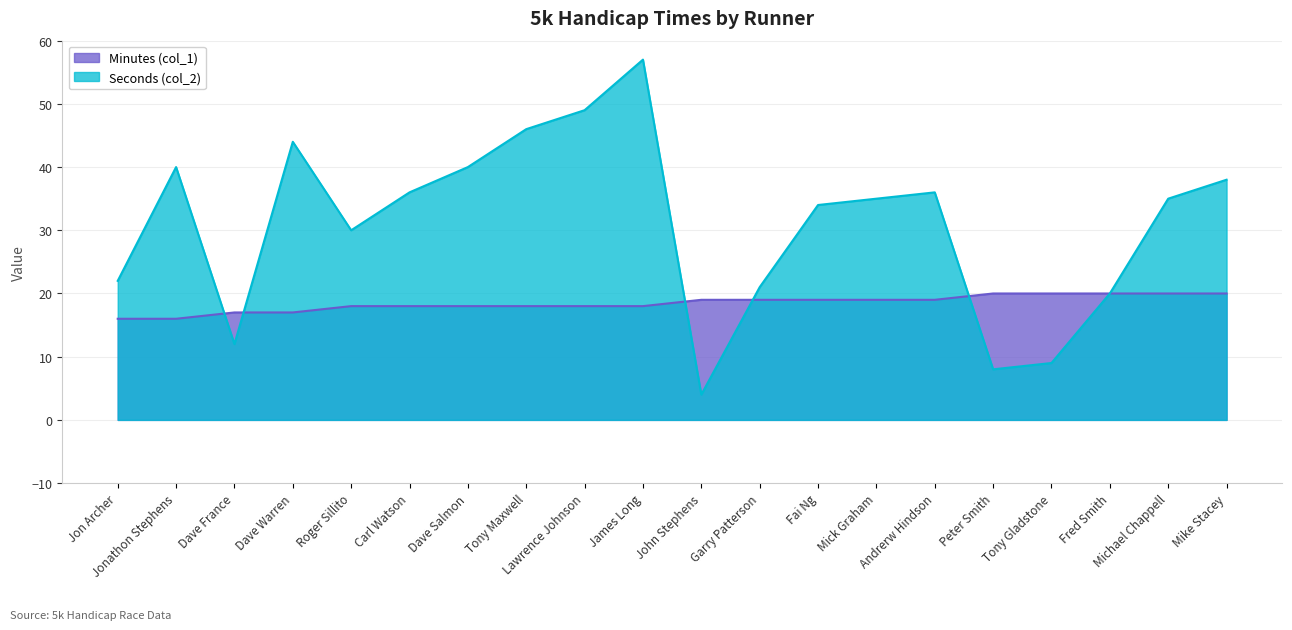

At which label does Seconds (col_2) first exceed 35?

Jonathon Stephens